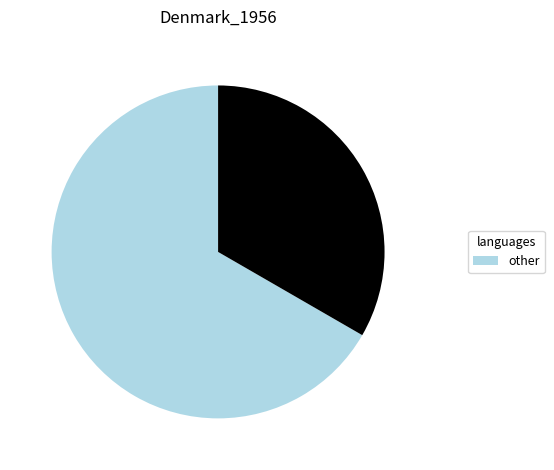

Is there a majority slice in this chart?

Yes